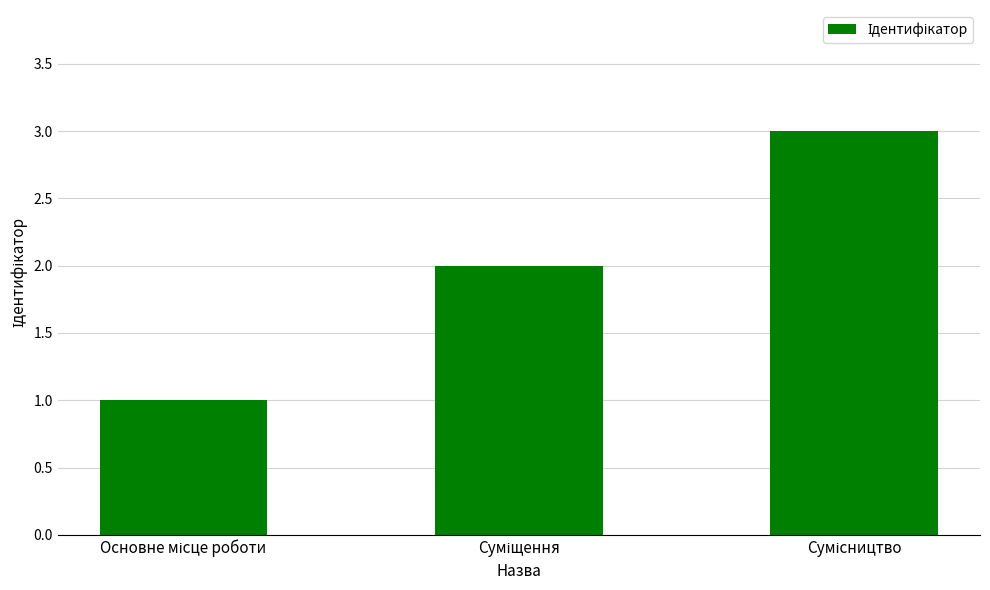

What is the maximum value shown in the chart?

3